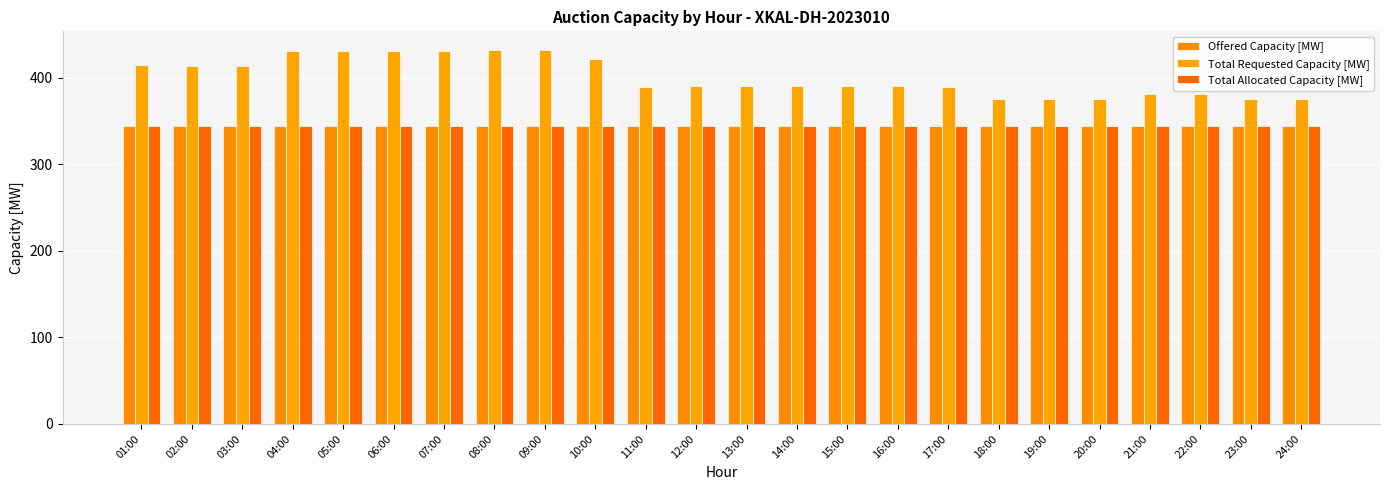

What are all the series names shown in the legend?

Offered Capacity [MW], Total Requested Capacity [MW], Total Allocated Capacity [MW]